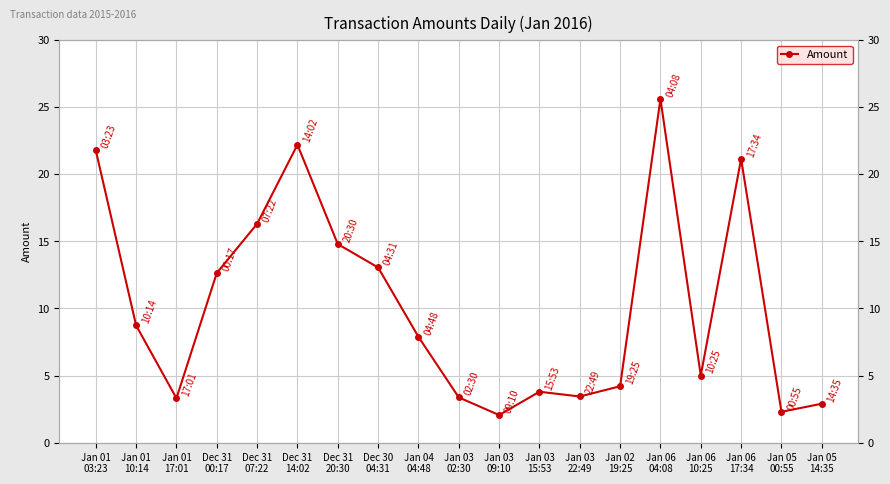

Which label corresponds to the smallest value in the chart?

Jan 03
09:10